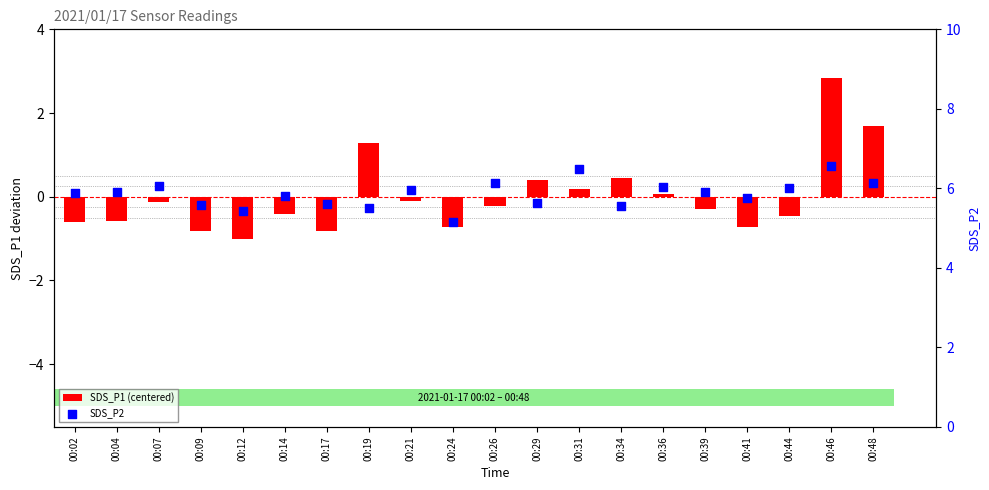

Which series has the largest Y range (max minus min)?

SDS_P1 (centered)